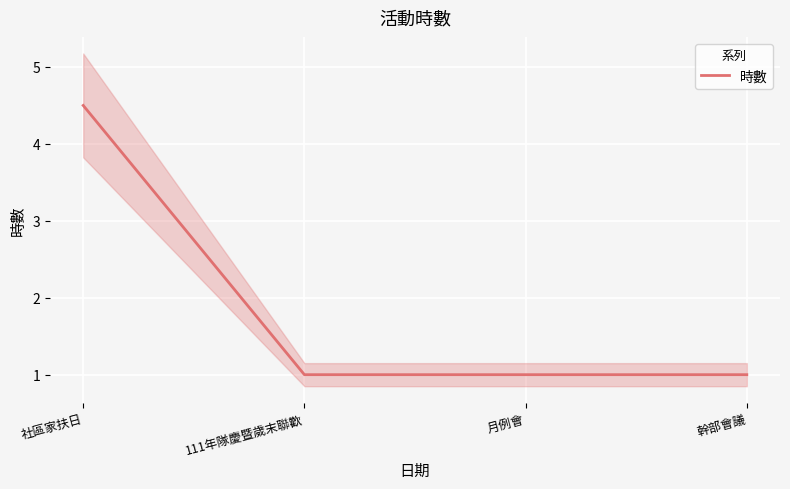

What is the maximum value shown in the chart?

4.5